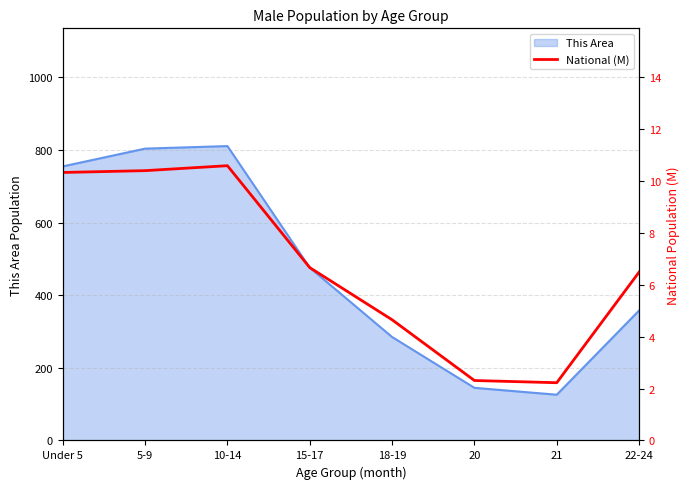

How many points are higher than both their immediate neighbors (excluding endpoints)?

1